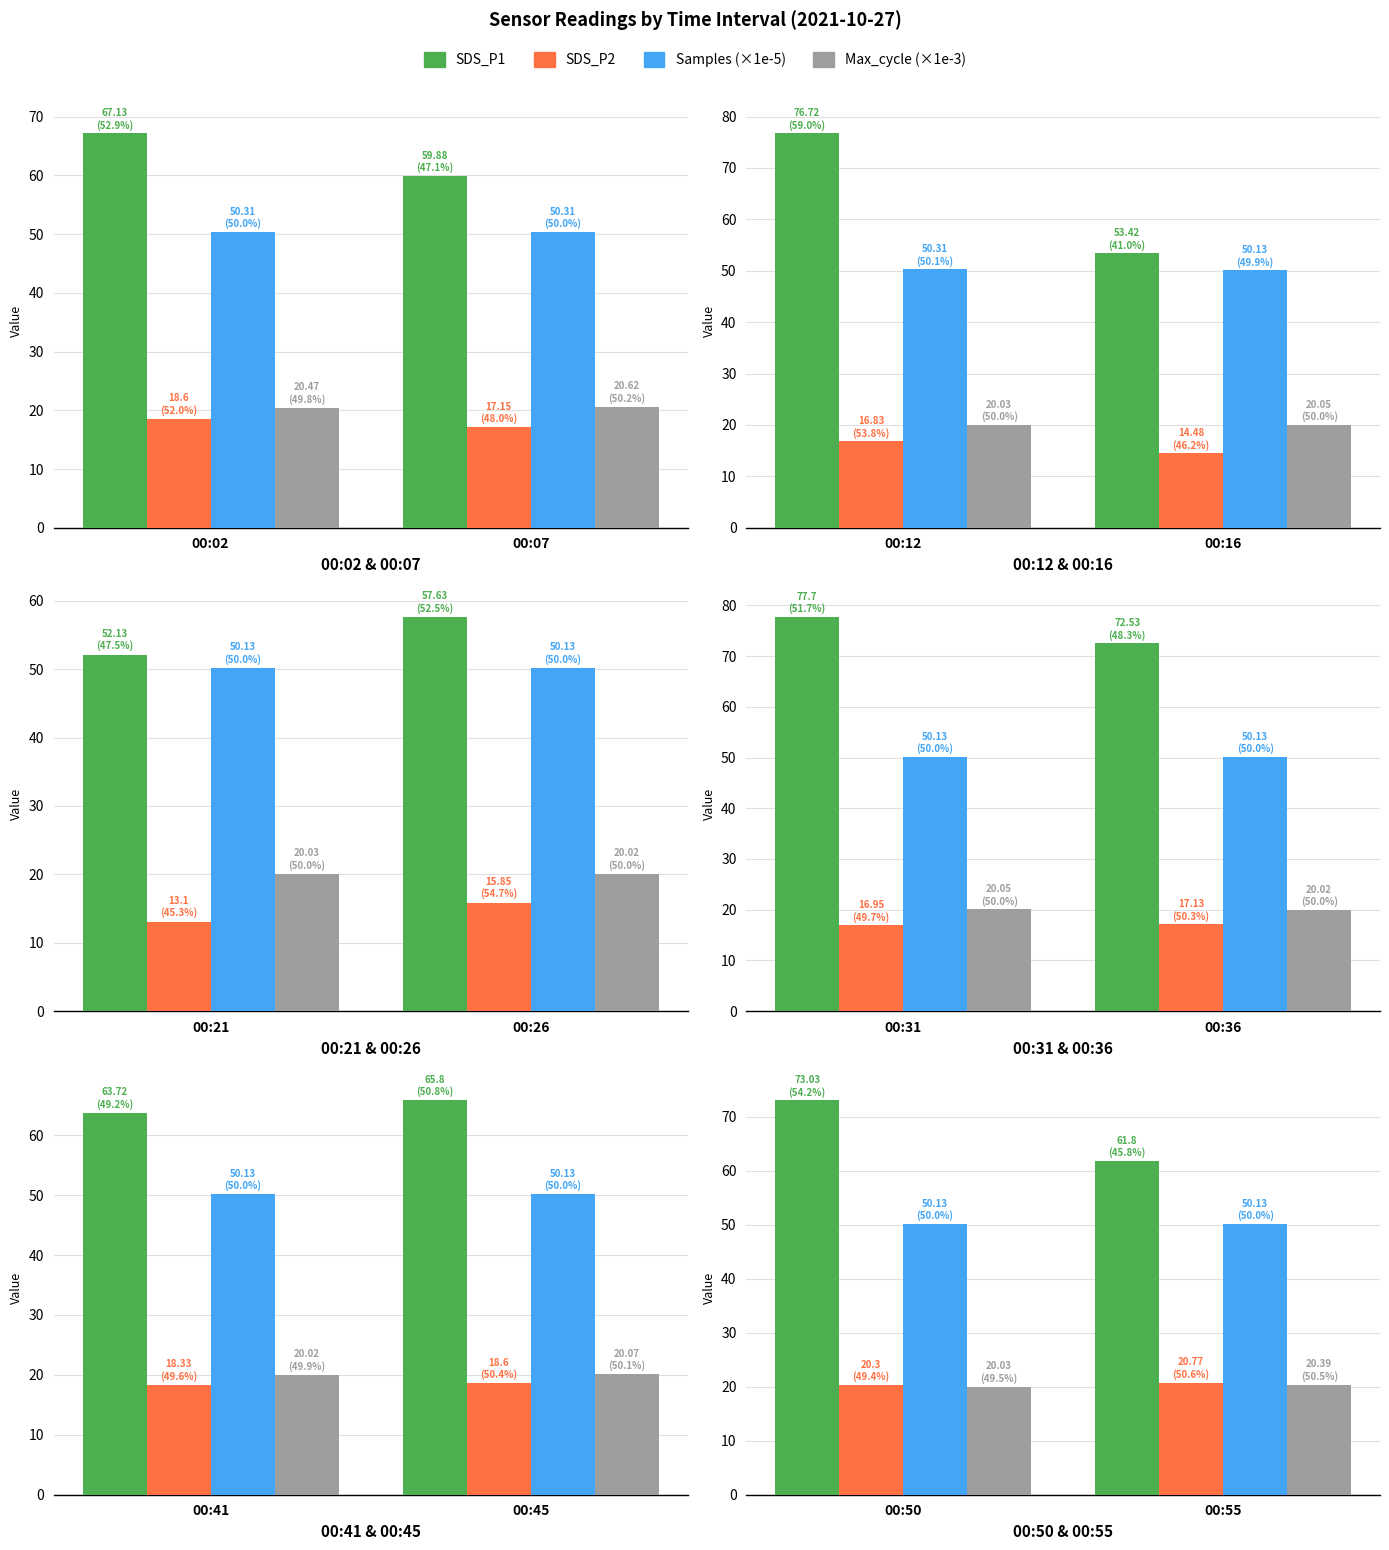

How many groups of bars are there?

2